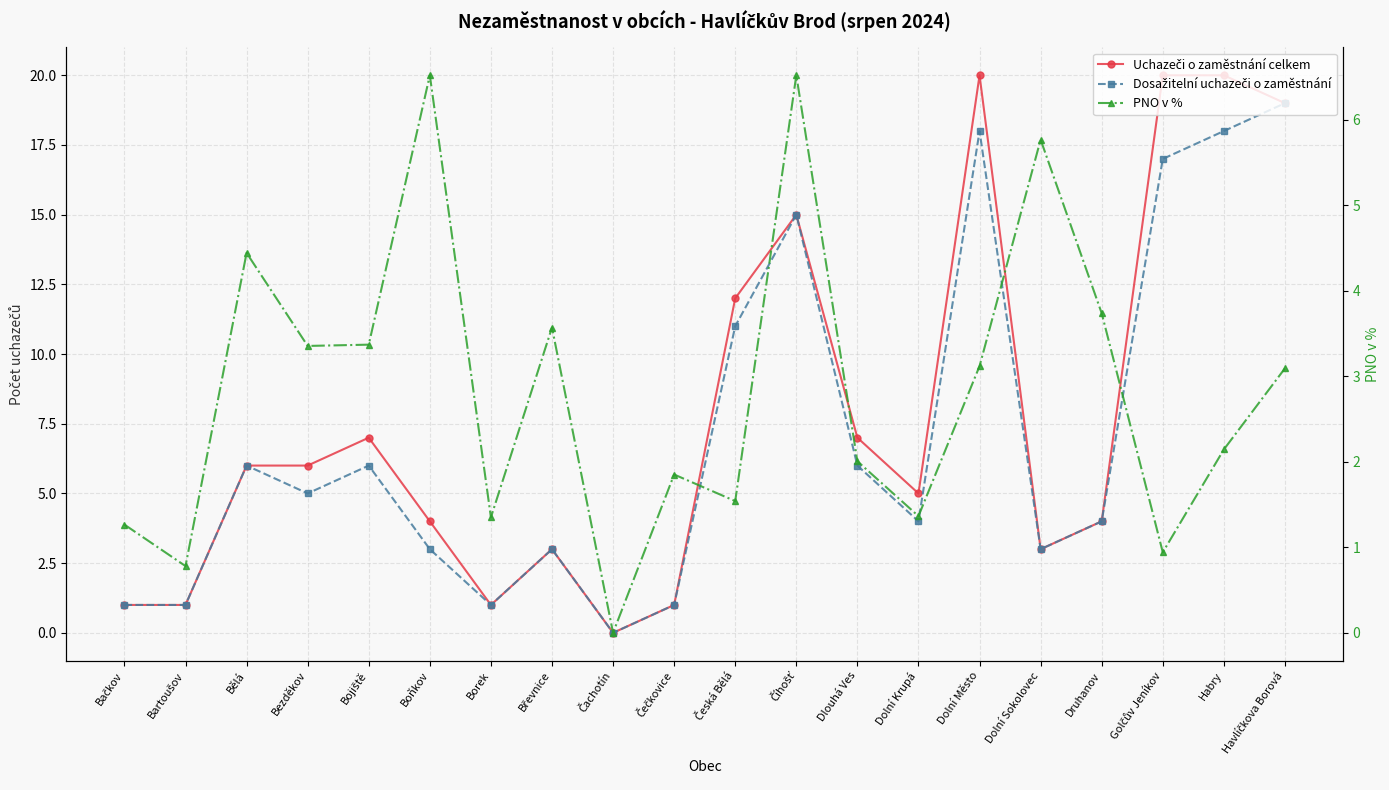

Is it true that PNO v % equals 9.8 at Dolní Sokolovec?

False